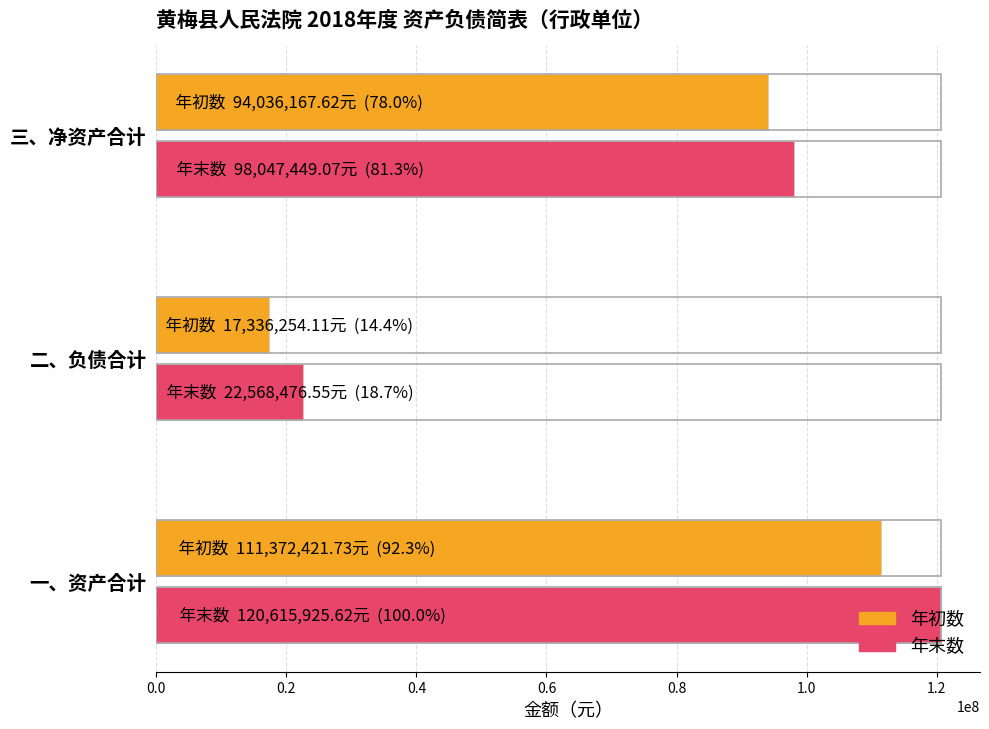

How many data points in 年末数 are less than 98047449?

1